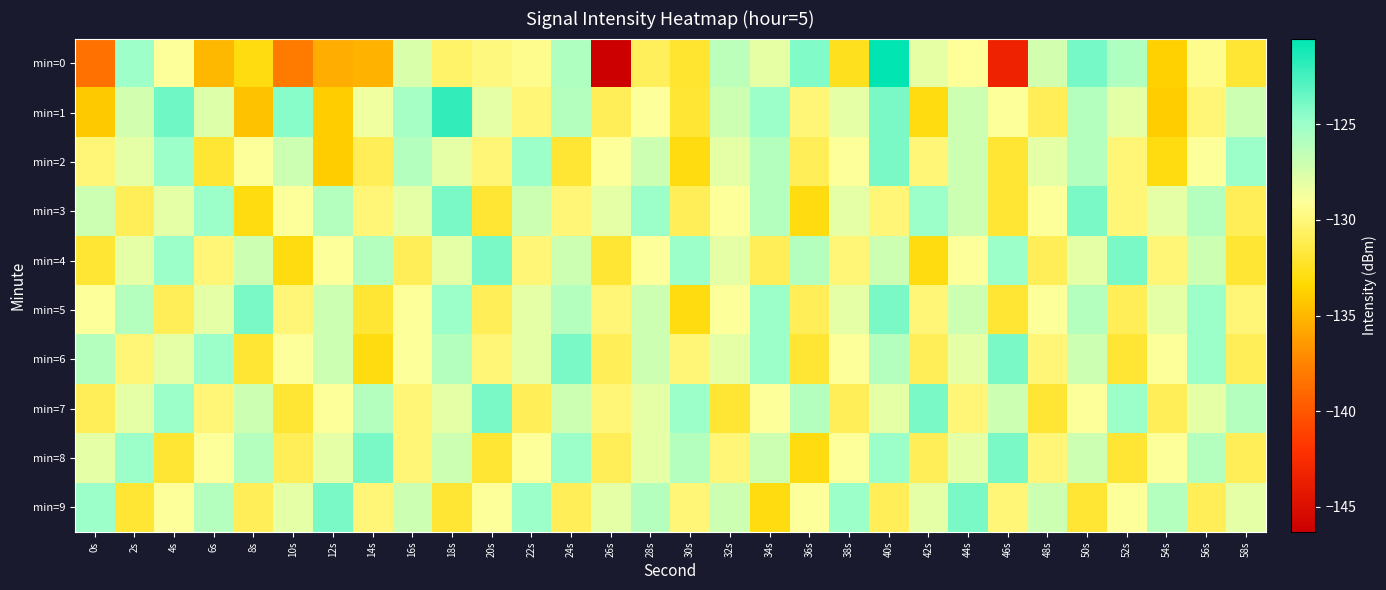

What is the maximum value shown in the chart?

-120.5